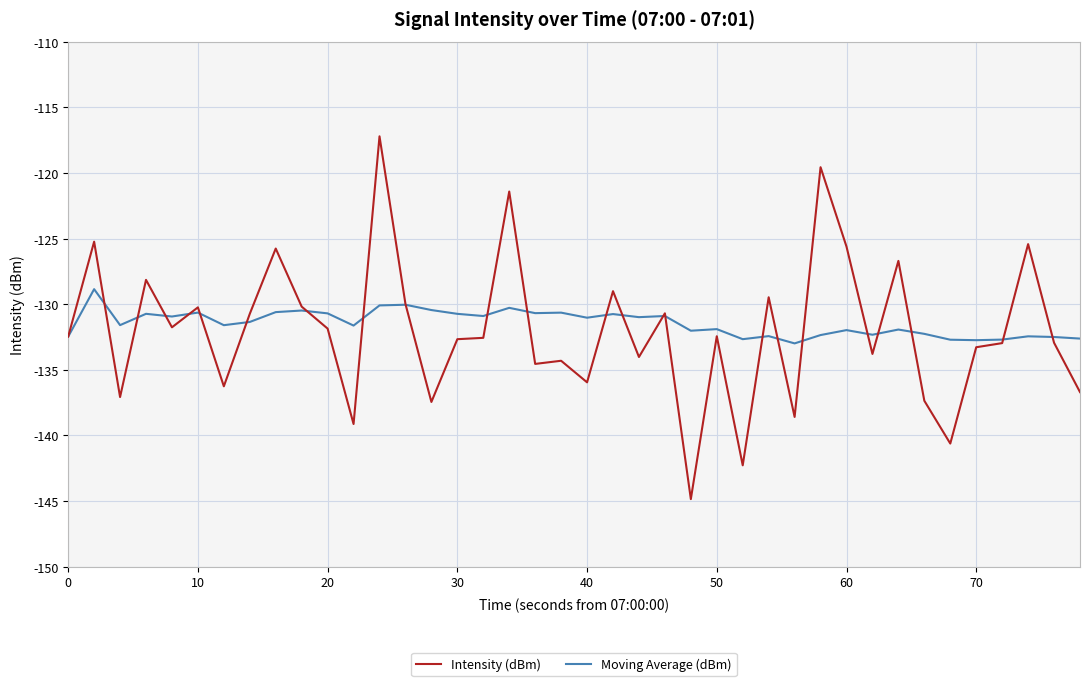

Rank the series by their maximum value, from highest to lowest.

Intensity (dBm), Moving Average (dBm)